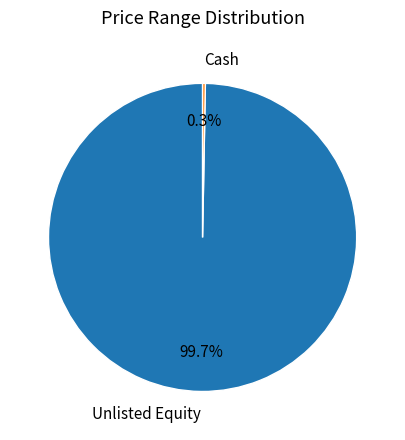

True or false: Cash accounts for 6% of the total.

False